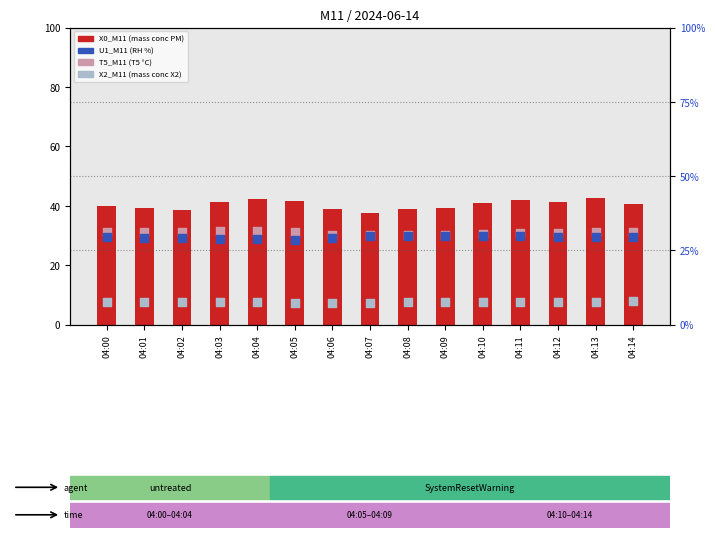

Which series reaches the maximum Y coordinate?

X0_M11 (mass conc PM)